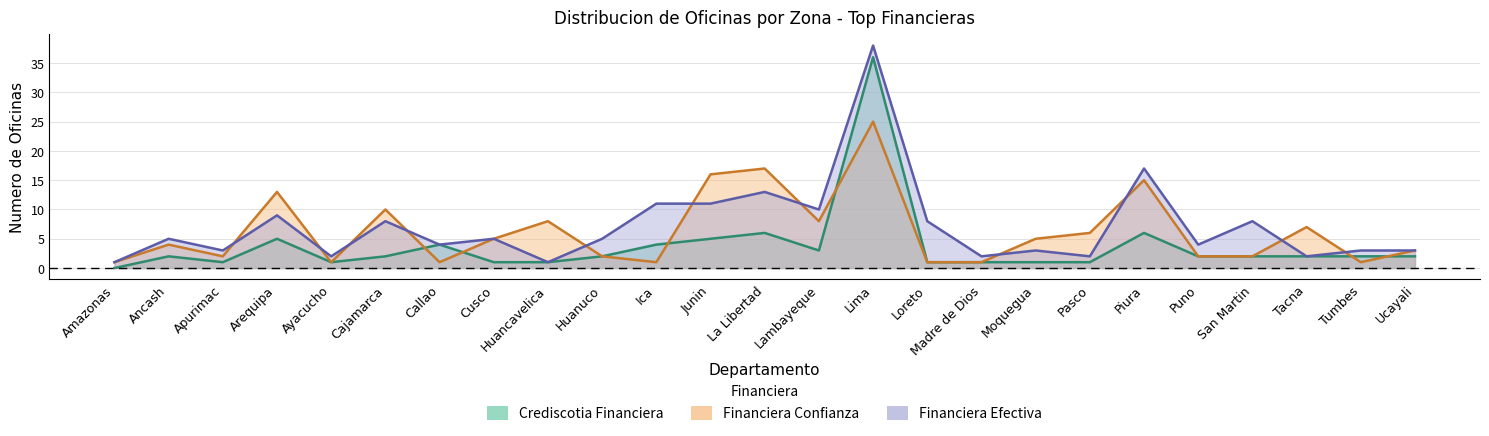

Reading left to right, transcribe all the data shown in this chart.

Crediscotia Financiera: 0	2	1	5	1	2	4	1	1	2	4	5	6	3	36	1	1	1	1	6	2	2	2	2	2
Financiera Confianza: 1	4	2	13	1	10	1	5	8	2	1	16	17	8	25	1	1	5	6	15	2	2	7	1	3
Financiera Efectiva: 1	5	3	9	2	8	4	5	1	5	11	11	13	10	38	8	2	3	2	17	4	8	2	3	3